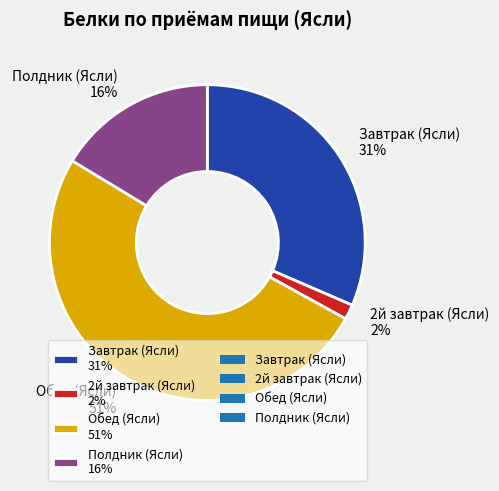

Combined, do 2й завтрак (Ясли) and Завтрак (Ясли) account for over 50%?

No